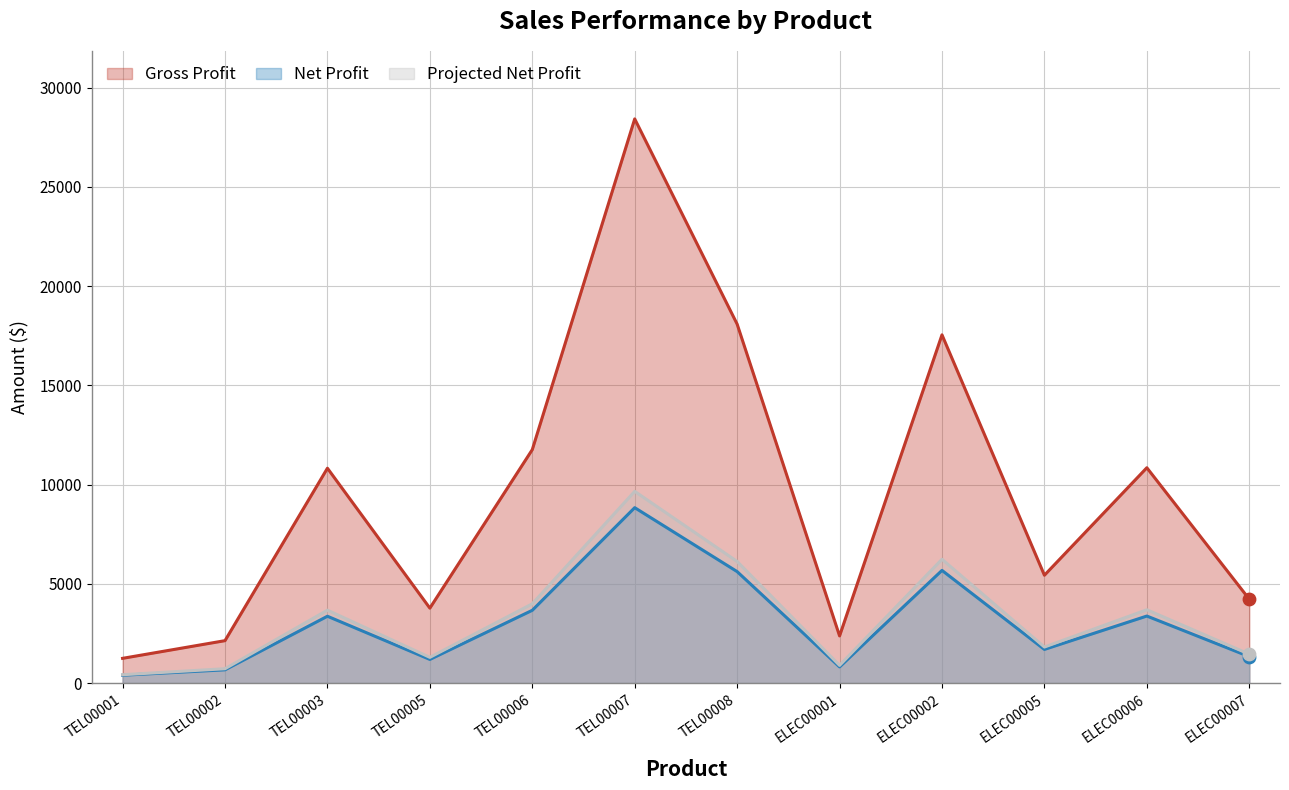

Which series contains the lowest Y value?

Net Profit